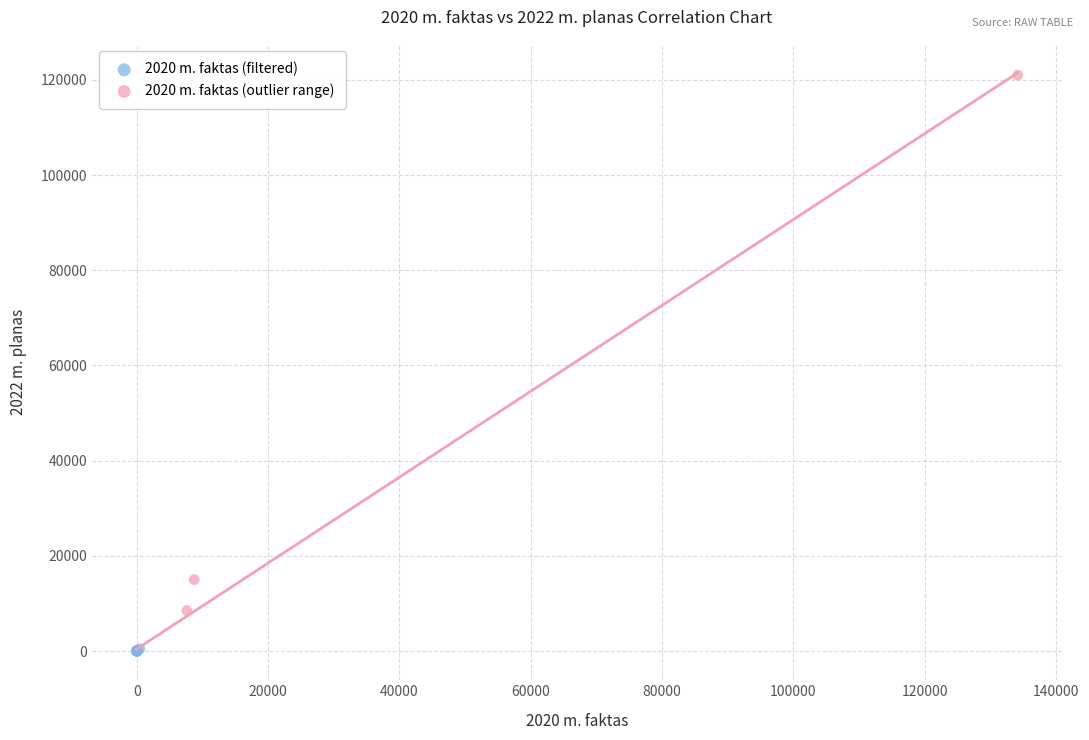

Which series reaches the minimum Y coordinate?

2020 m. faktas (filtered)